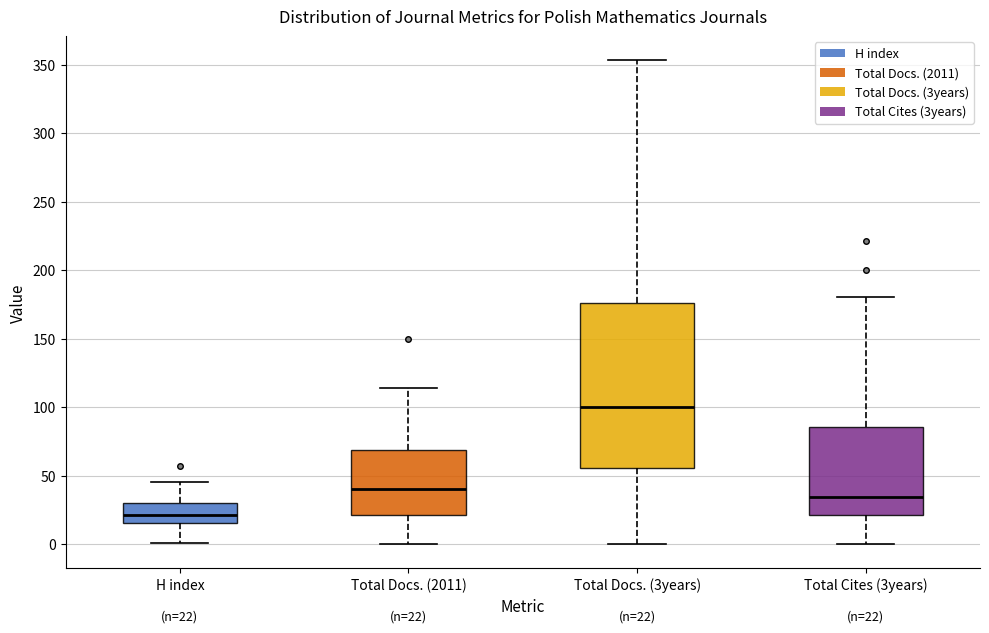

Which box's median line is the lowest?

H index